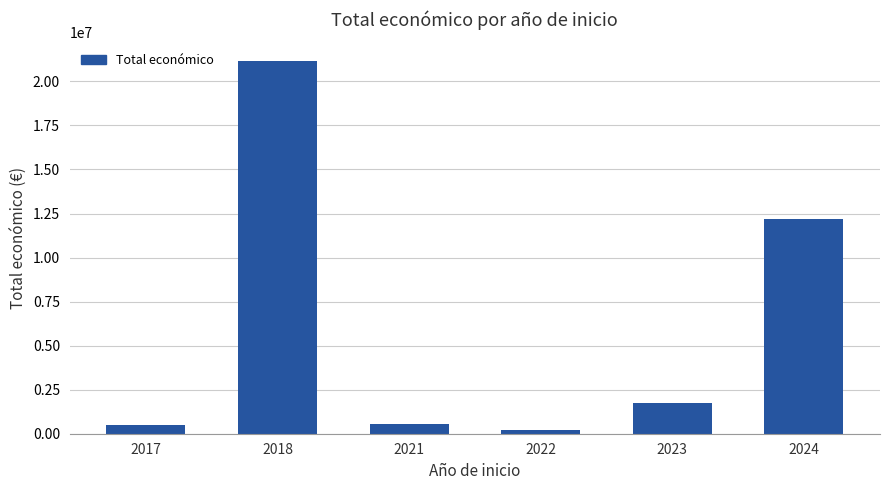

True or false: the data shows 543365 at 2021.

True